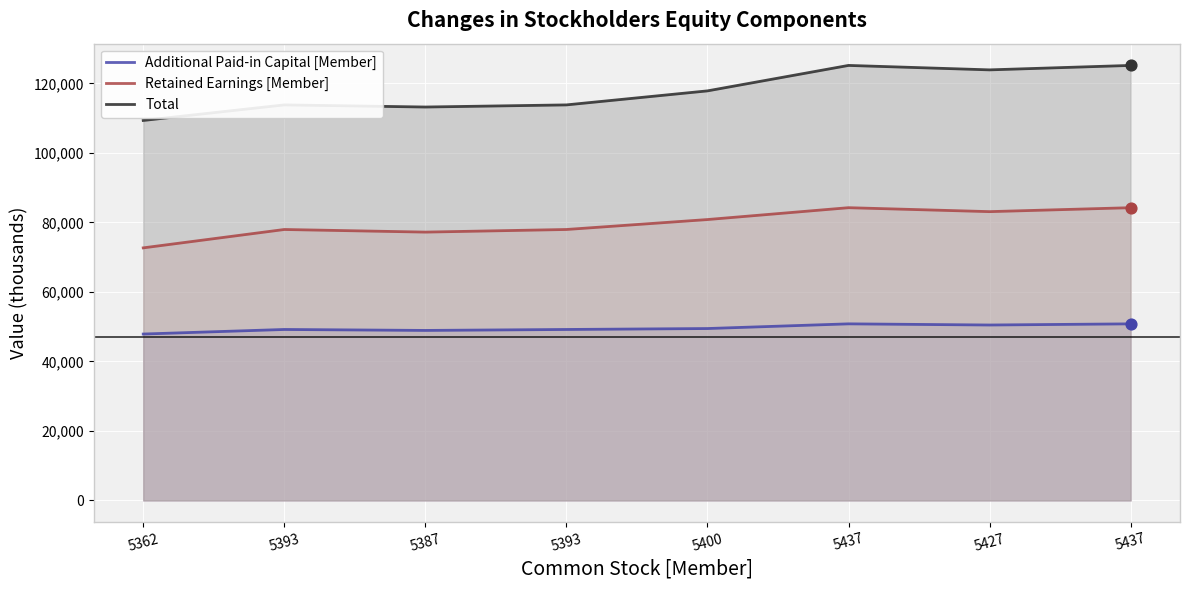

What are all the series names shown in the legend?

Additional Paid-in Capital [Member], Retained Earnings [Member], Total